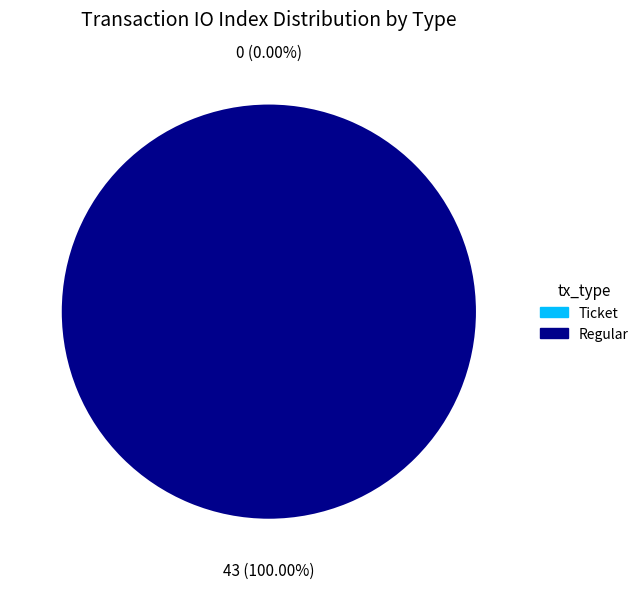

Rank the categories by value from lowest to highest.

Ticket, Regular